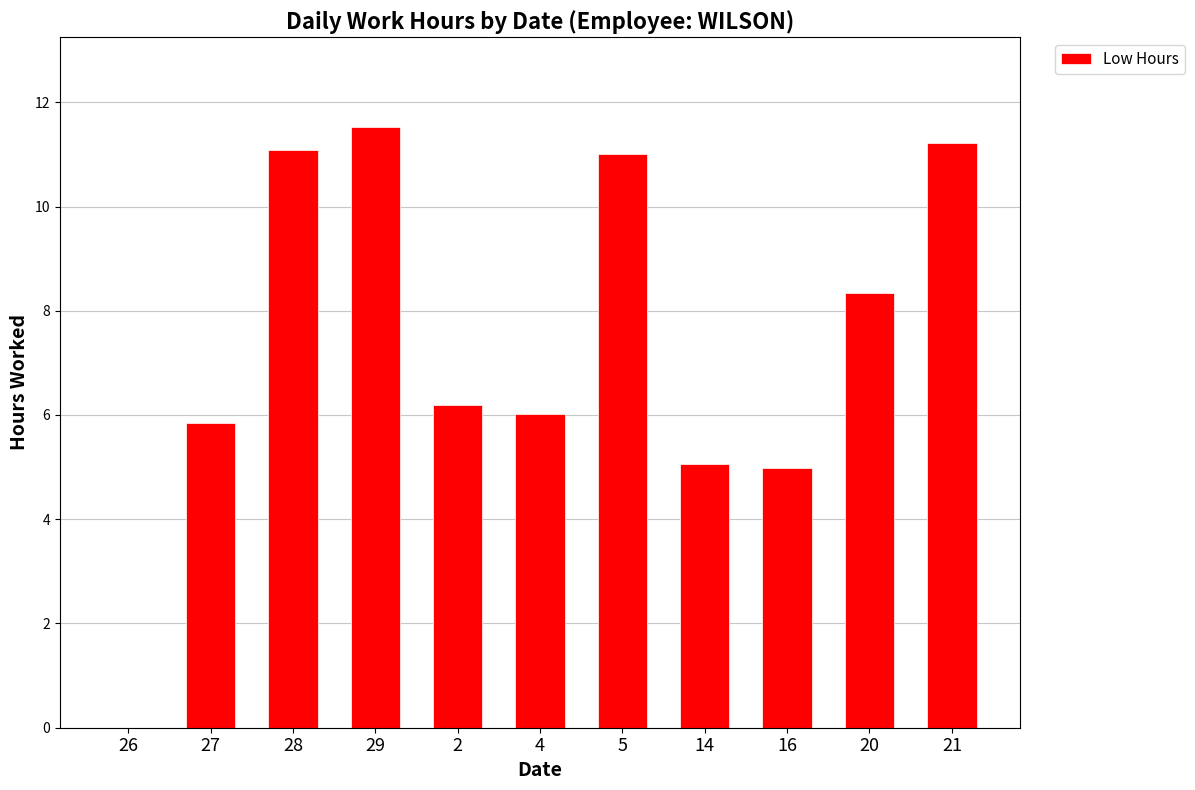

What is the average value?

7.4